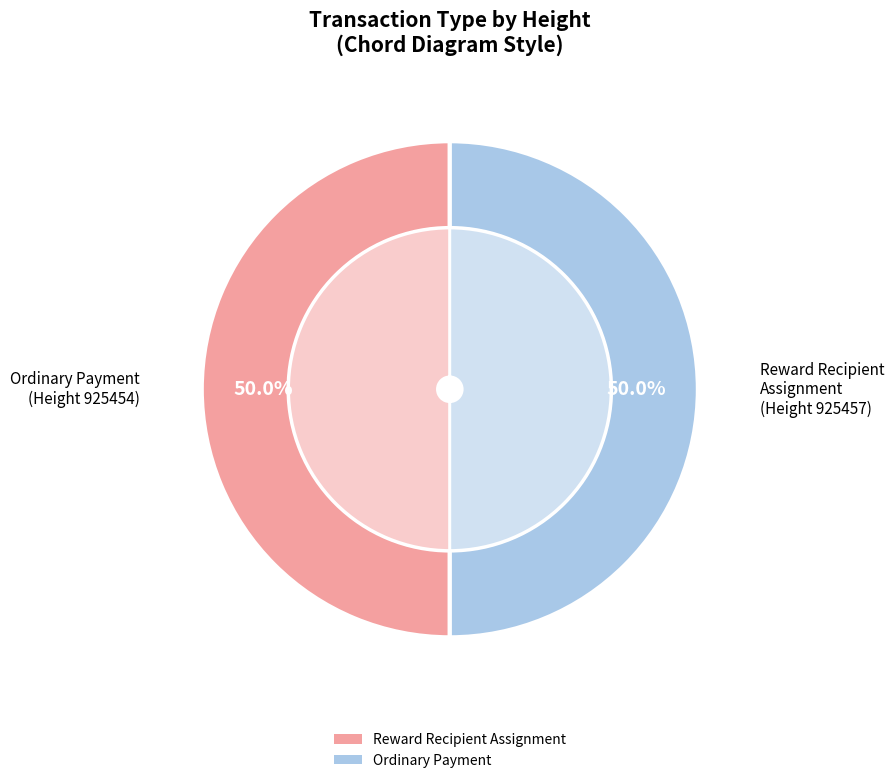

Which slice is the largest?

Ordinary Payment